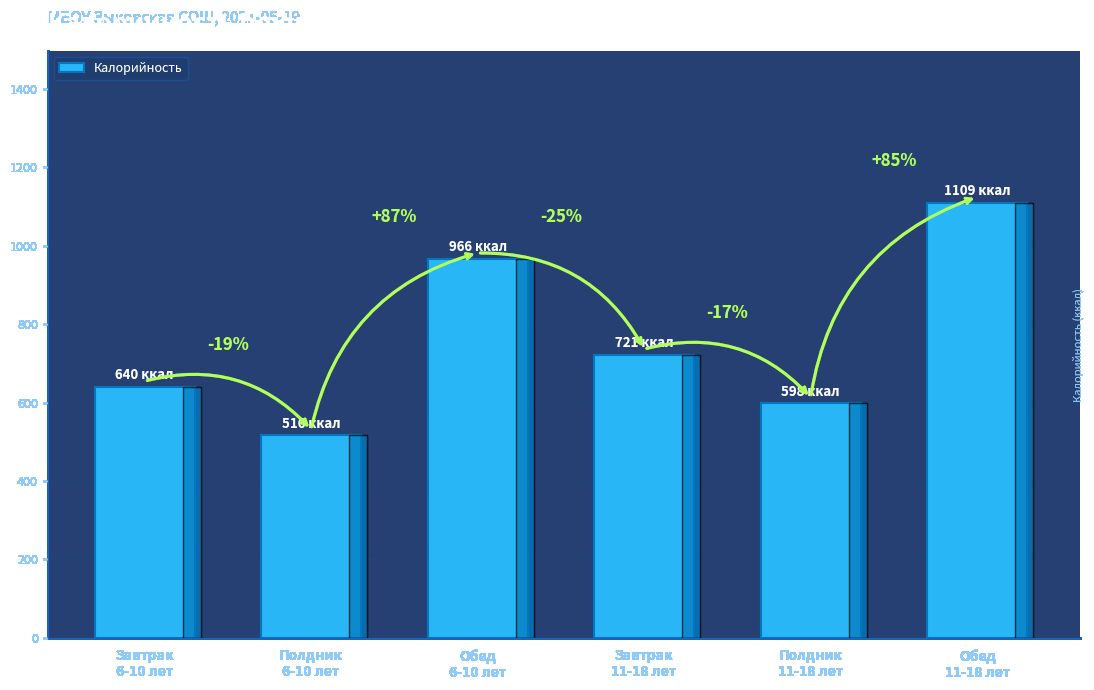

Are the bars horizontal?

No